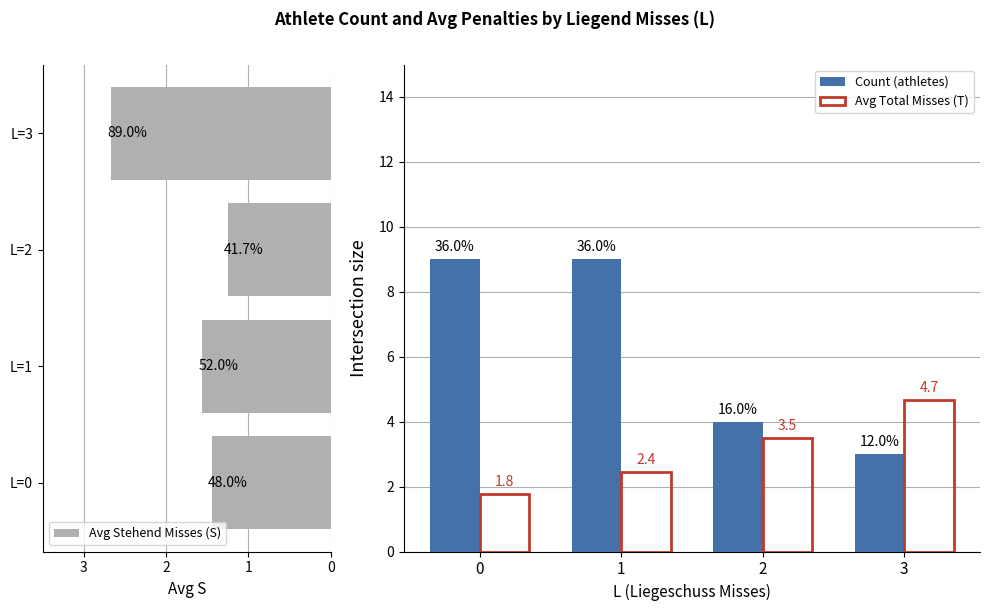

How many bars are there in total?

12